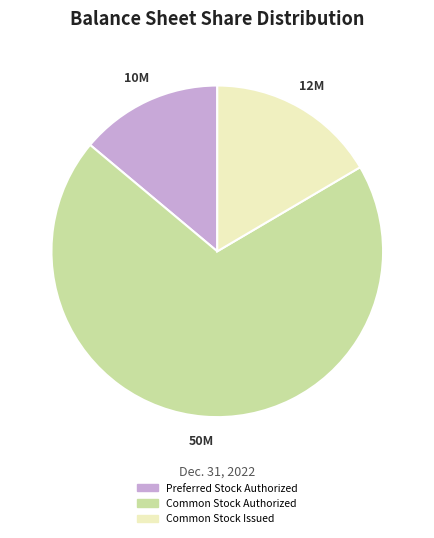

Is it true that Common Stock Authorized is 70% of the pie?

True